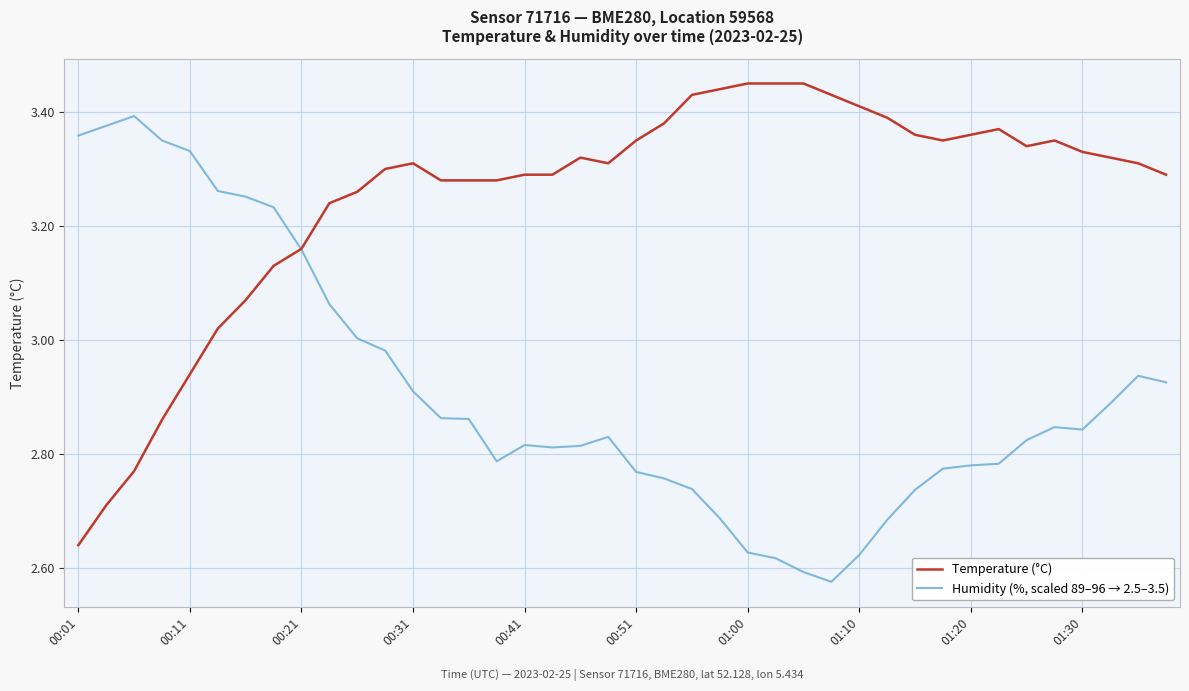

Which series has the largest total across all categories?

Temperature (°C)